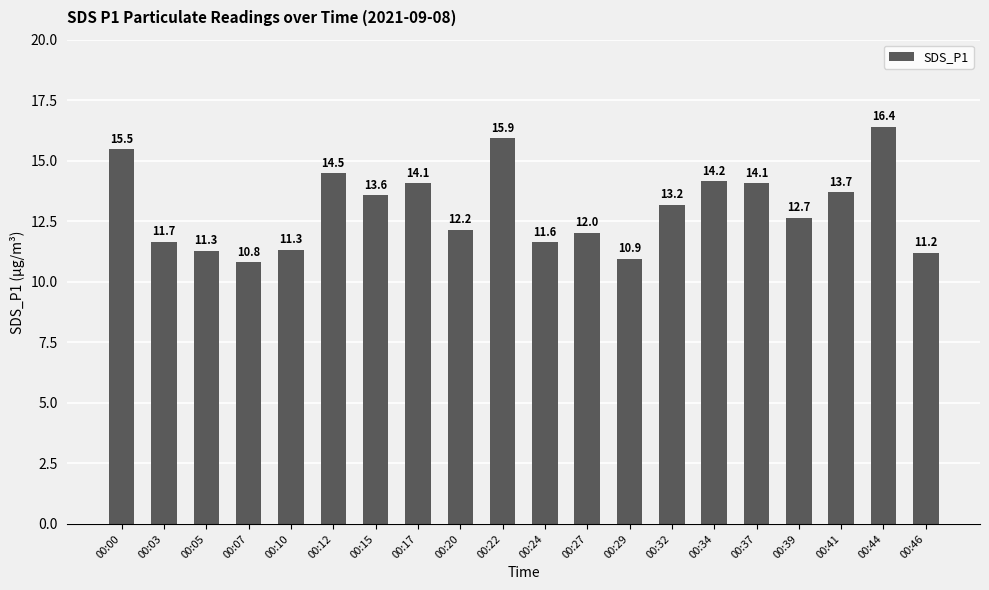

The chart shows a value of 11.2 at 00:46. True or false?

True